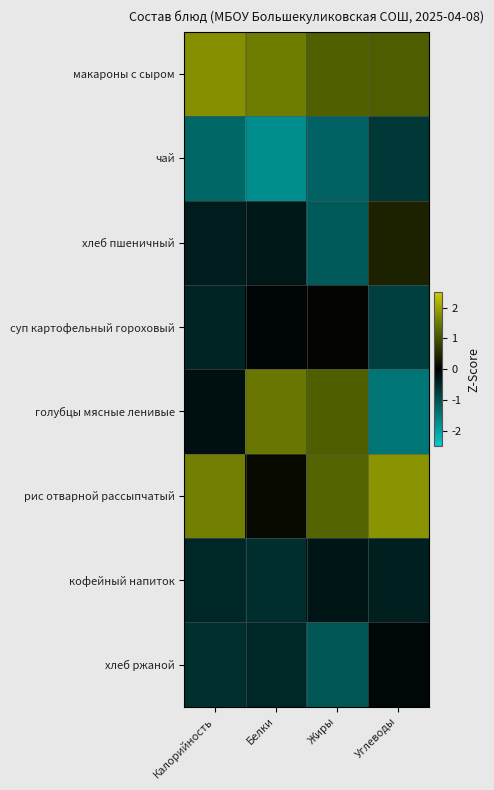

Between Углеводы and Белки, which is larger?

Белки